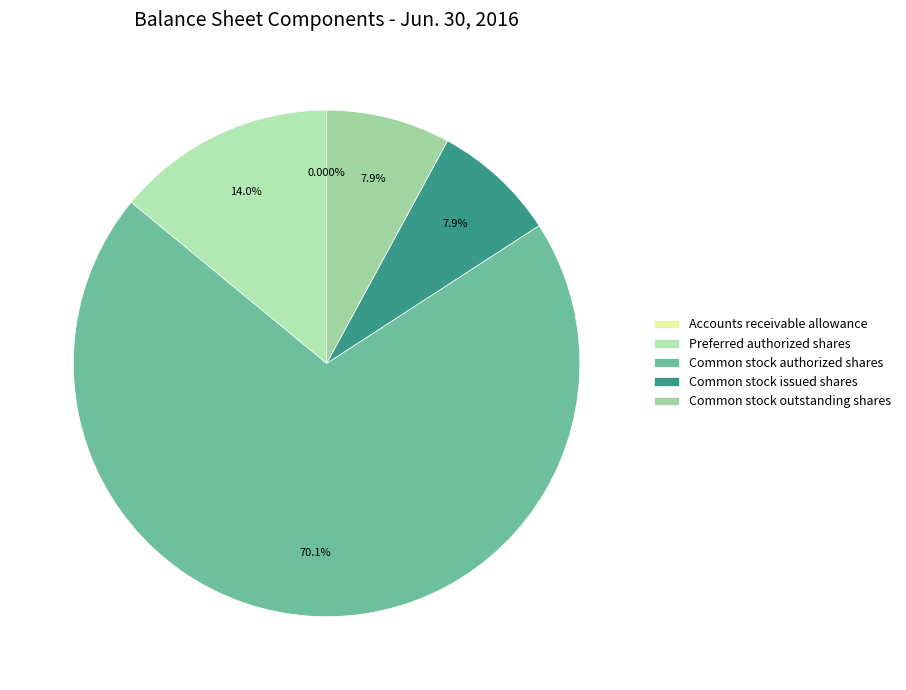

Which category has the smallest portion of the pie?

Accounts receivable allowance